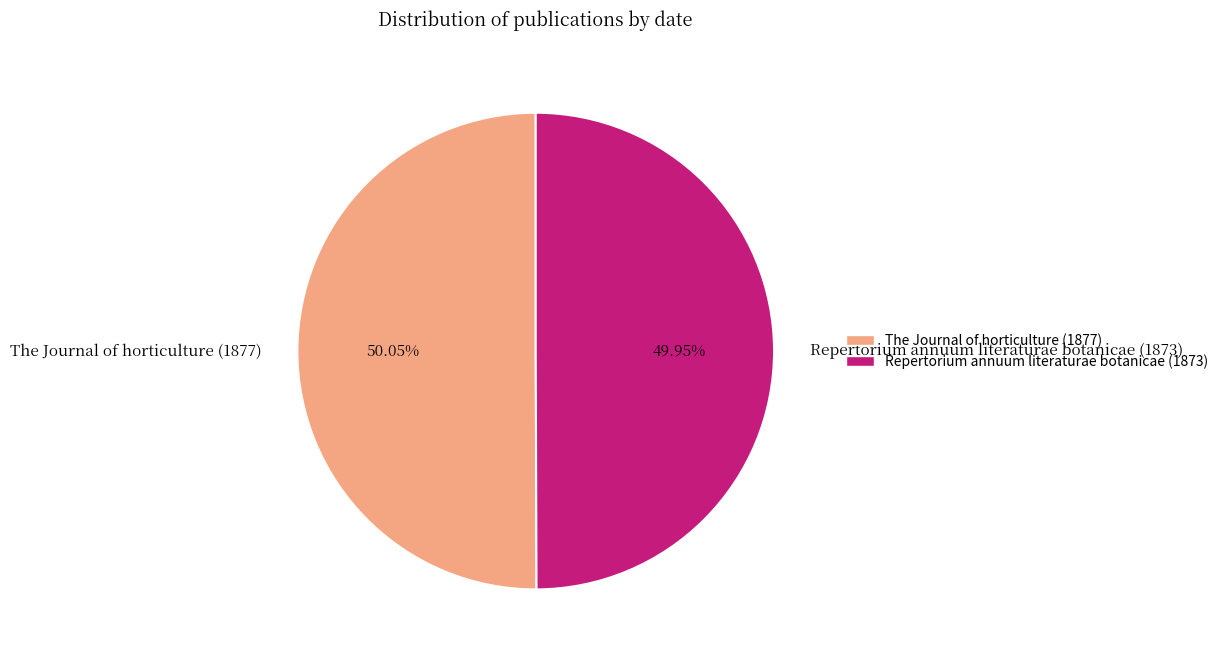

What is the ratio of the value at The Journal of horticulture (1877) to the value at Repertorium annuum literaturae botanicae (1873)?

1.0